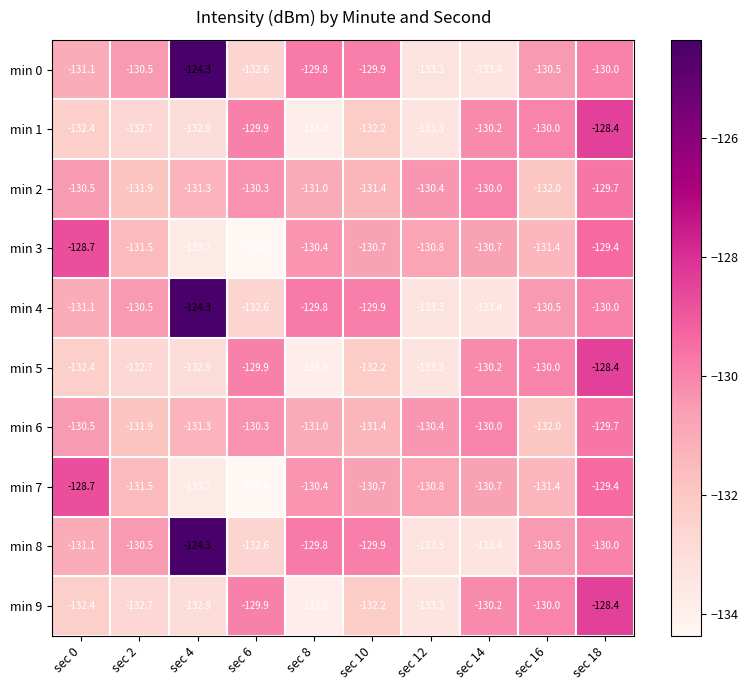

List the labels in order of min 5 value, smallest first.

sec 8, sec 12, sec 4, sec 2, sec 0, sec 10, sec 14, sec 16, sec 6, sec 18